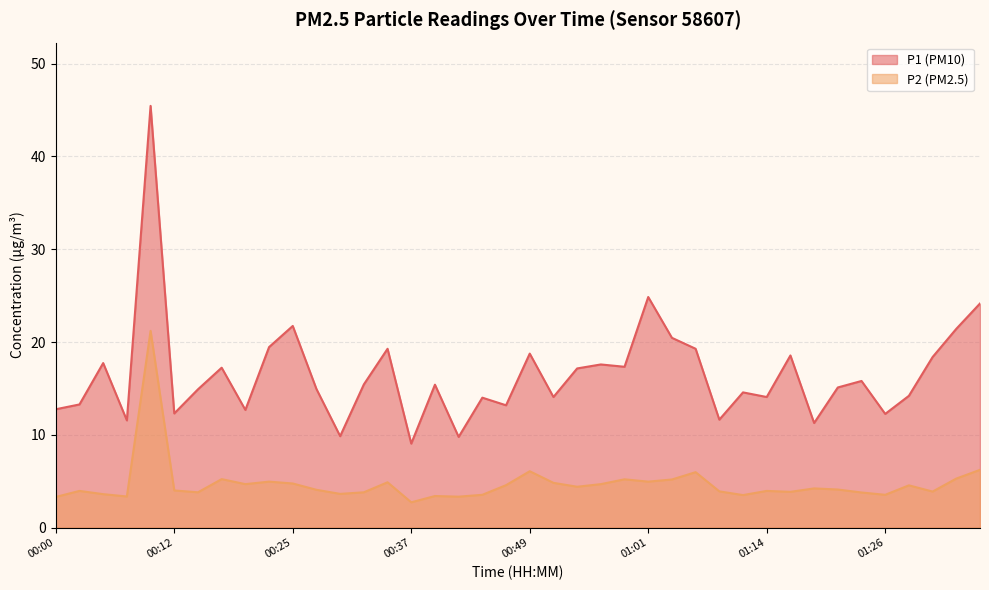

What is the approximate value of P2 at 00:25?

4.8